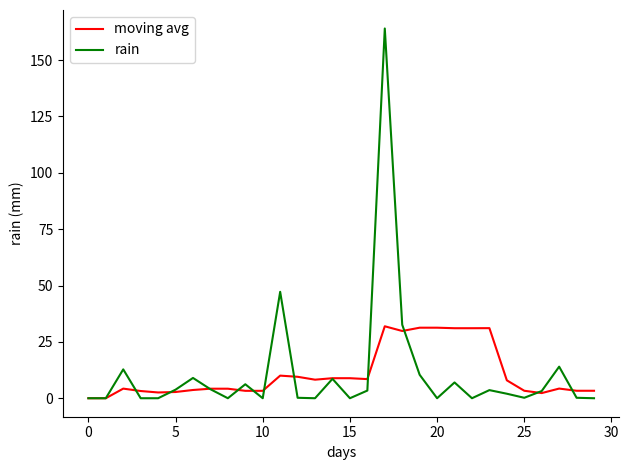

Which series has the widest spread of values?

rain